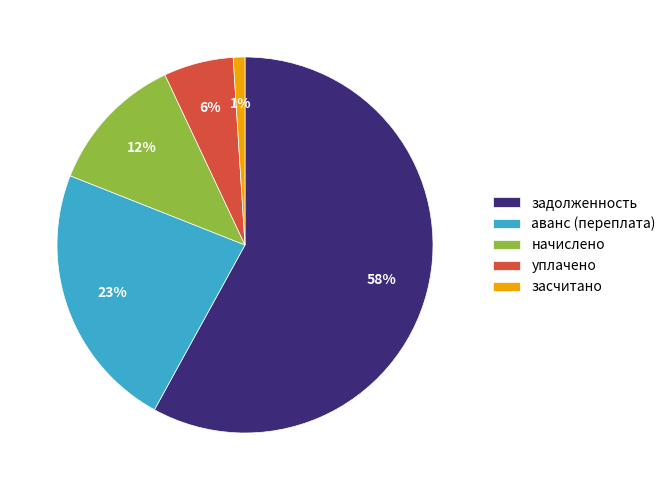

How many segments does this pie chart have?

5